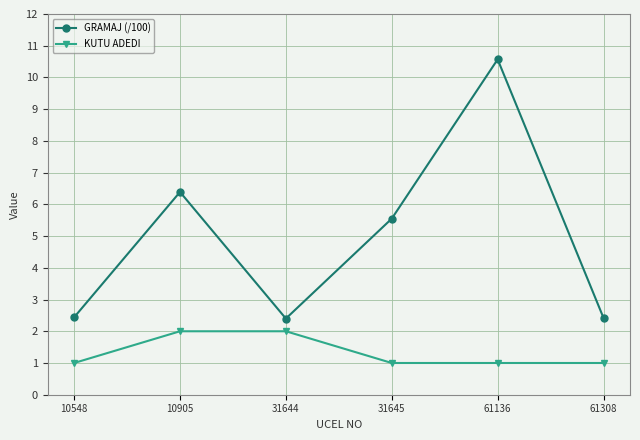

True or false: KUTU ADEDI and GRAMAJ (/100) intersect in this chart.

False